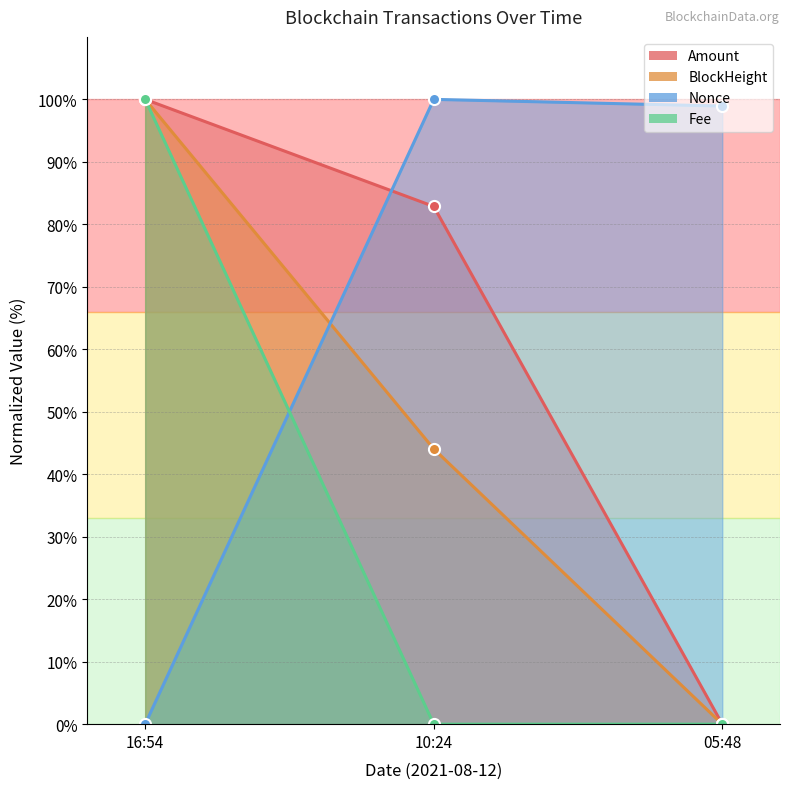

At which label does Amount first exceed 82?

16:54